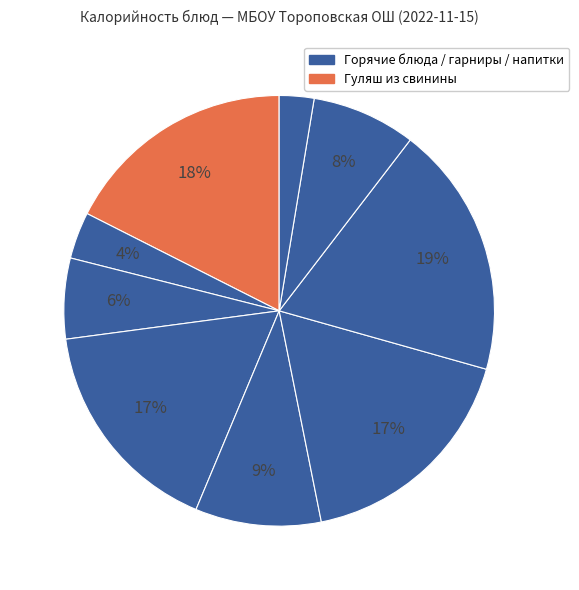

How many segments does this pie chart have?

9